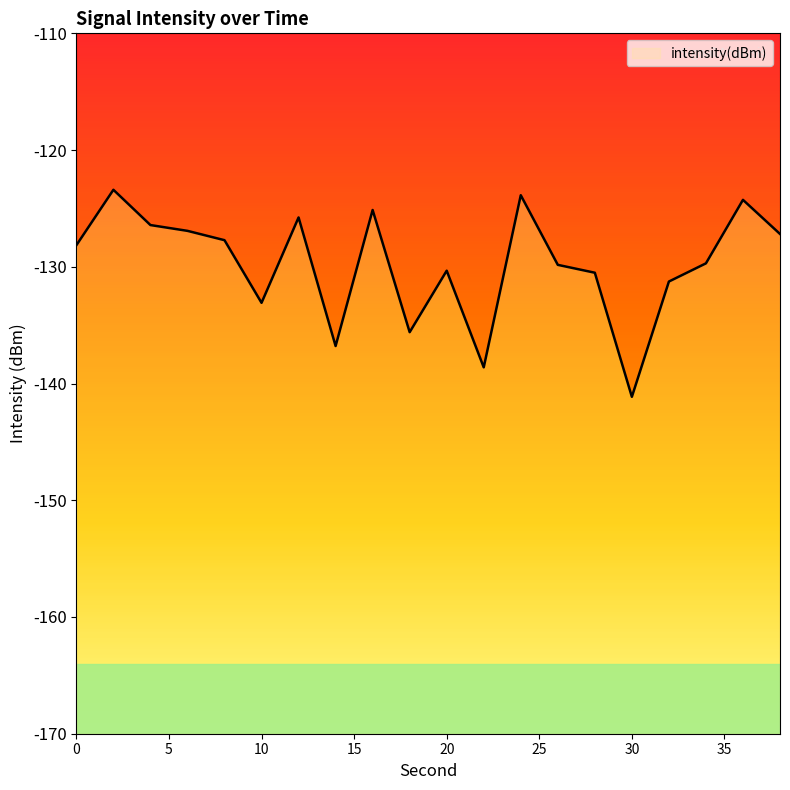

Reading left to right, list all the values displayed in this chart.

-128.2	-123.4	-126.4	-126.9	-127.7	-133.1	-125.8	-136.8	-125.1	-135.6	-130.3	-138.6	-123.9	-129.8	-130.5	-141.1	-131.3	-129.7	-124.3	-127.2